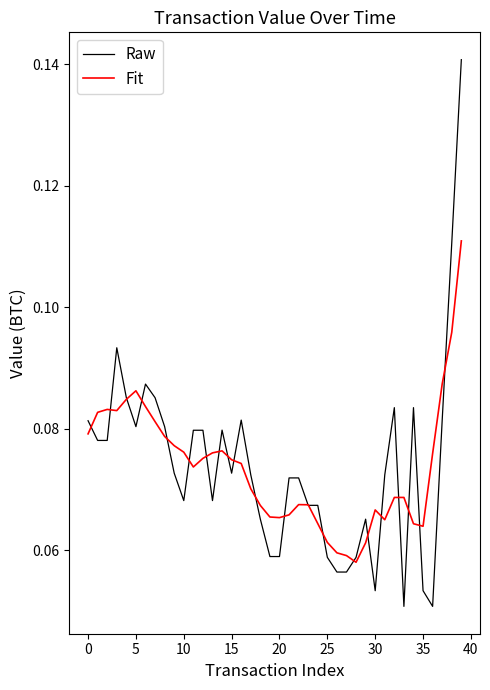

Which series has the largest range (max minus min)?

Raw